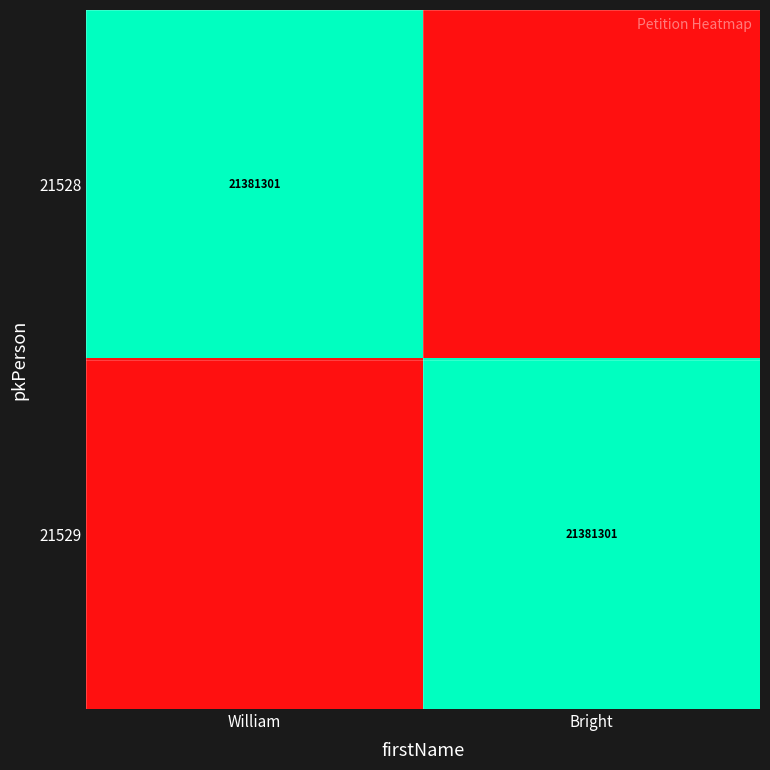

The value of 21528 at William is 21381301. True or false?

True